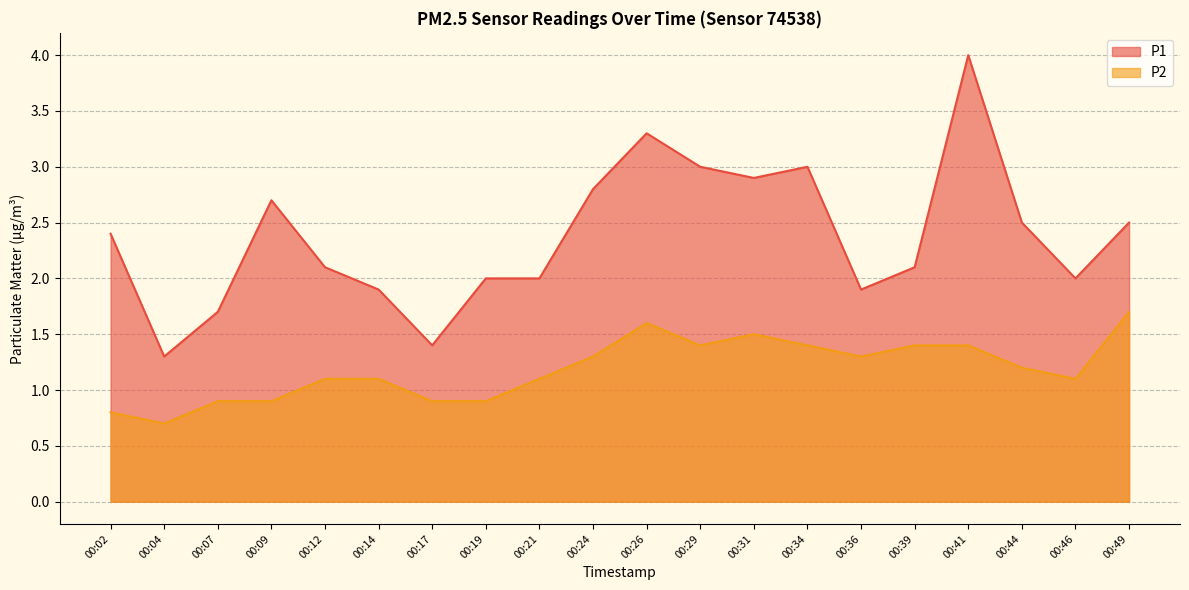

What is the average value of the P2 series?

1.2